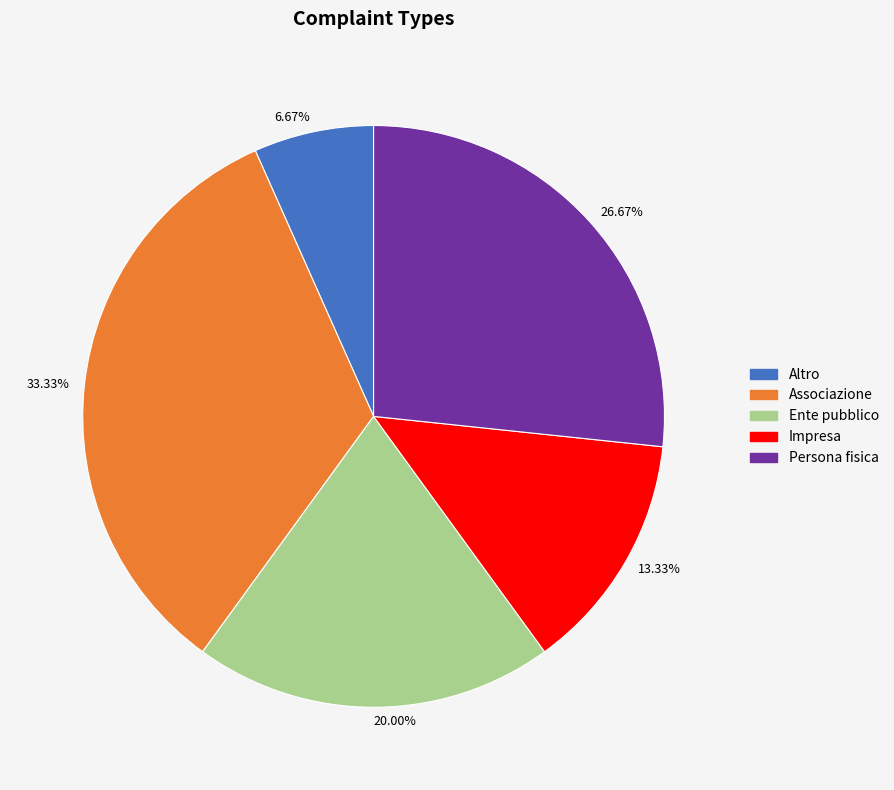

To the nearest percent, what is the combined percentage of Altro and Ente pubblico?

27%